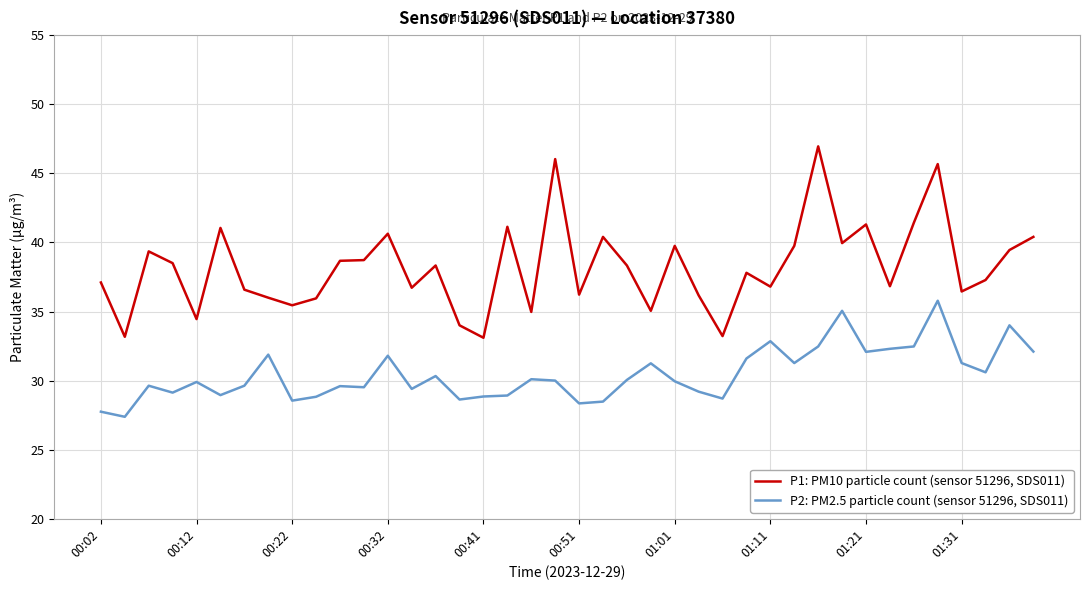

At how many categories does at least one series exceed 43?

3